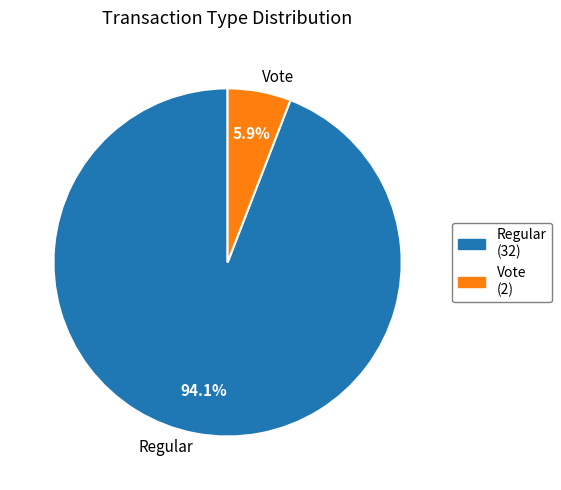

Does any single category account for the majority?

Yes